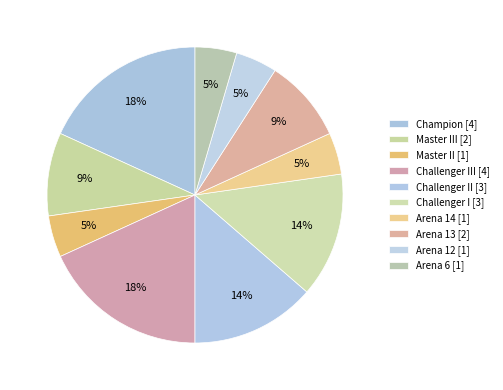

How many segments does this pie chart have?

10